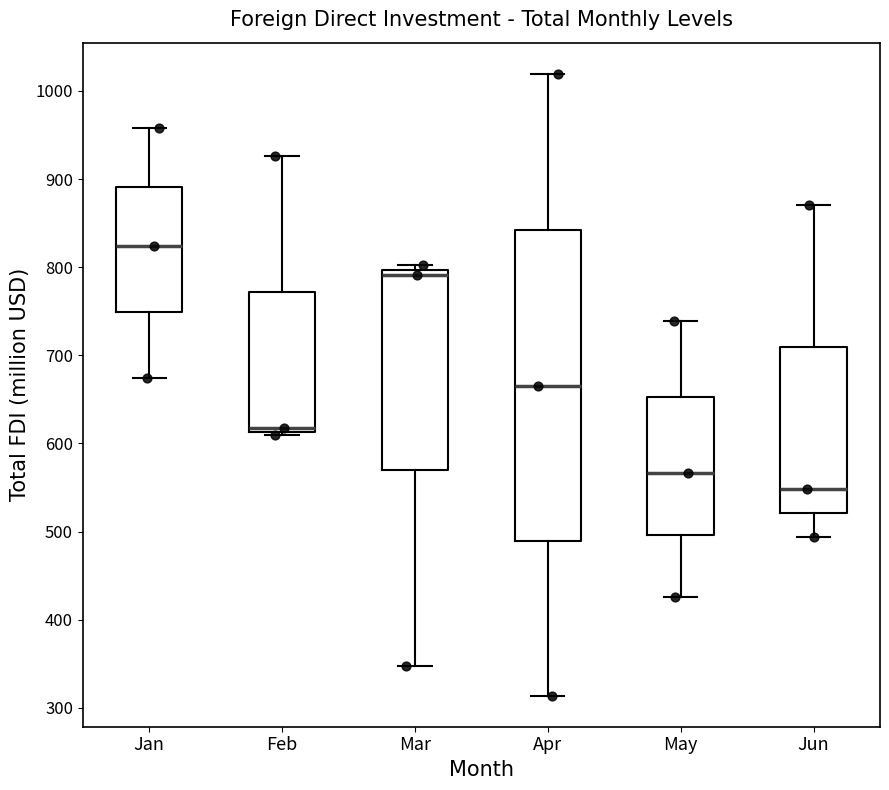

Reading left to right, transcribe this box plot: for each box, give where its median line is, the range the box spans, and where its two whiskers end, as read against the y-axis. The values are not printed on the chart, so give them approximately, as read against the axis.

Jan: median 820, box 750 to 890, whiskers 670 to 960
Feb: median 620, box 610 to 770, whiskers 610 (just below the box's lower edge) to 930
Mar: median 790, box 570 to 800, whiskers 350 to 800 (just above the box's upper edge)
Apr: median 670, box 490 to 840, whiskers 310 to 1020
May: median 570, box 500 to 650, whiskers 430 to 740
Jun: median 550, box 520 to 710, whiskers 490 to 870